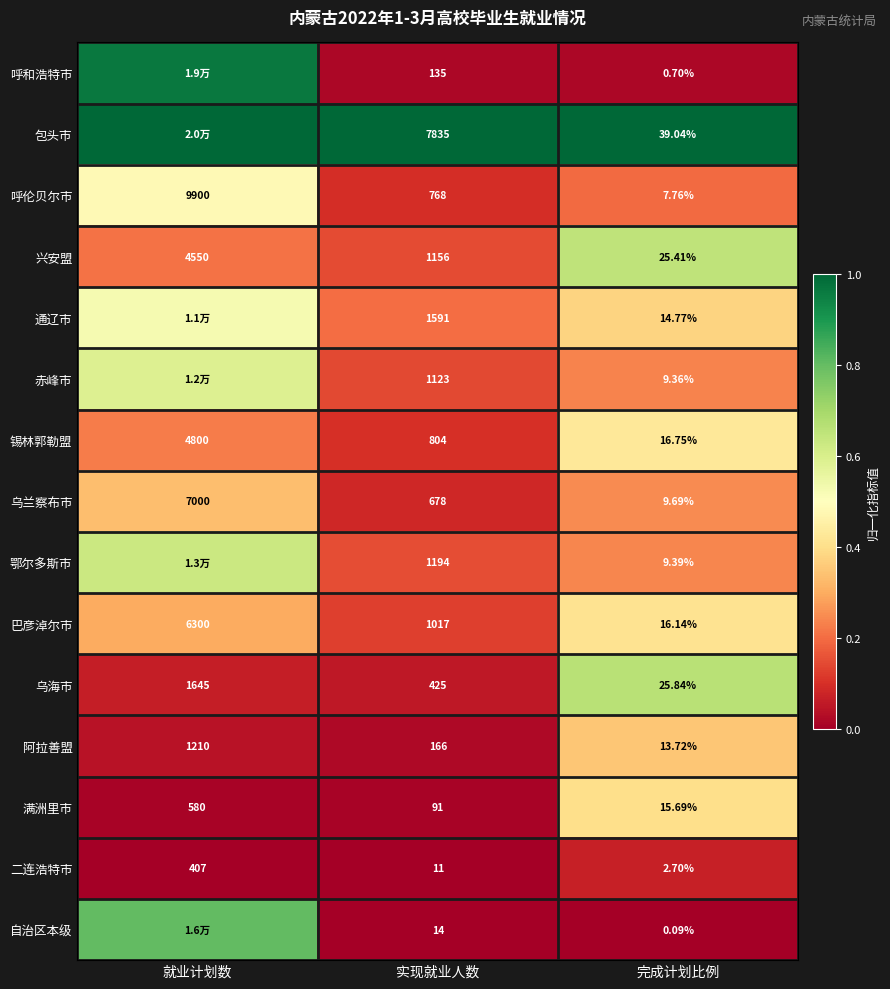

Which series changed the most between 实现就业人数 and 完成计划比例?

包头市